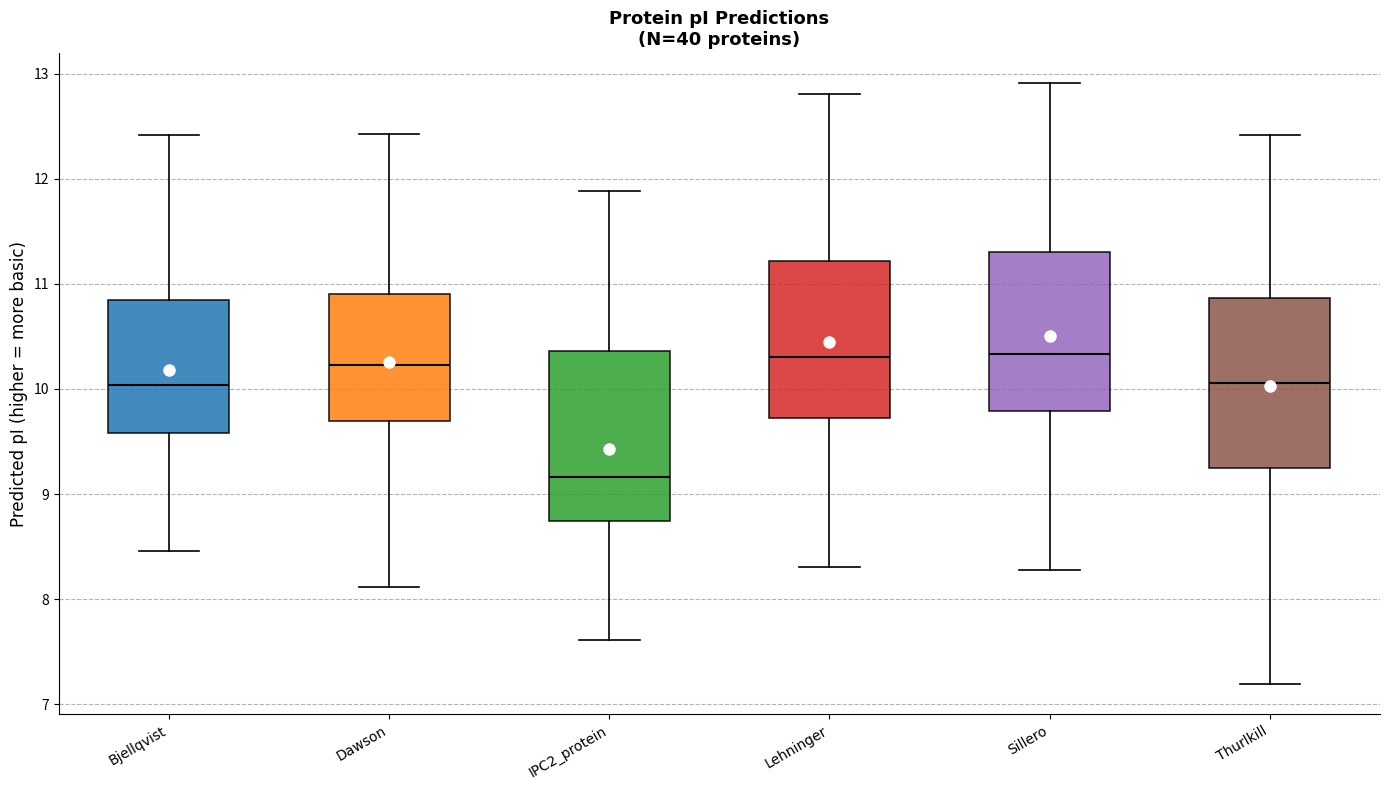

Reading left to right, read every box against the y-axis: the position of its median line, the range the box covers, and the ends of its whiskers. The values are not printed on the chart, so give them approximately, as read against the axis.

Bjellqvist: median 10.0, box 9.6 to 10.9, whiskers 8.5 to 12.4
Dawson: median 10.2, box 9.7 to 10.9, whiskers 8.1 to 12.4
IPC2_protein: median 9.2, box 8.7 to 10.4, whiskers 7.6 to 11.9
Lehninger: median 10.3, box 9.7 to 11.2, whiskers 8.3 to 12.8
Sillero: median 10.3, box 9.8 to 11.3, whiskers 8.3 to 12.9
Thurlkill: median 10.1, box 9.2 to 10.9, whiskers 7.2 to 12.4